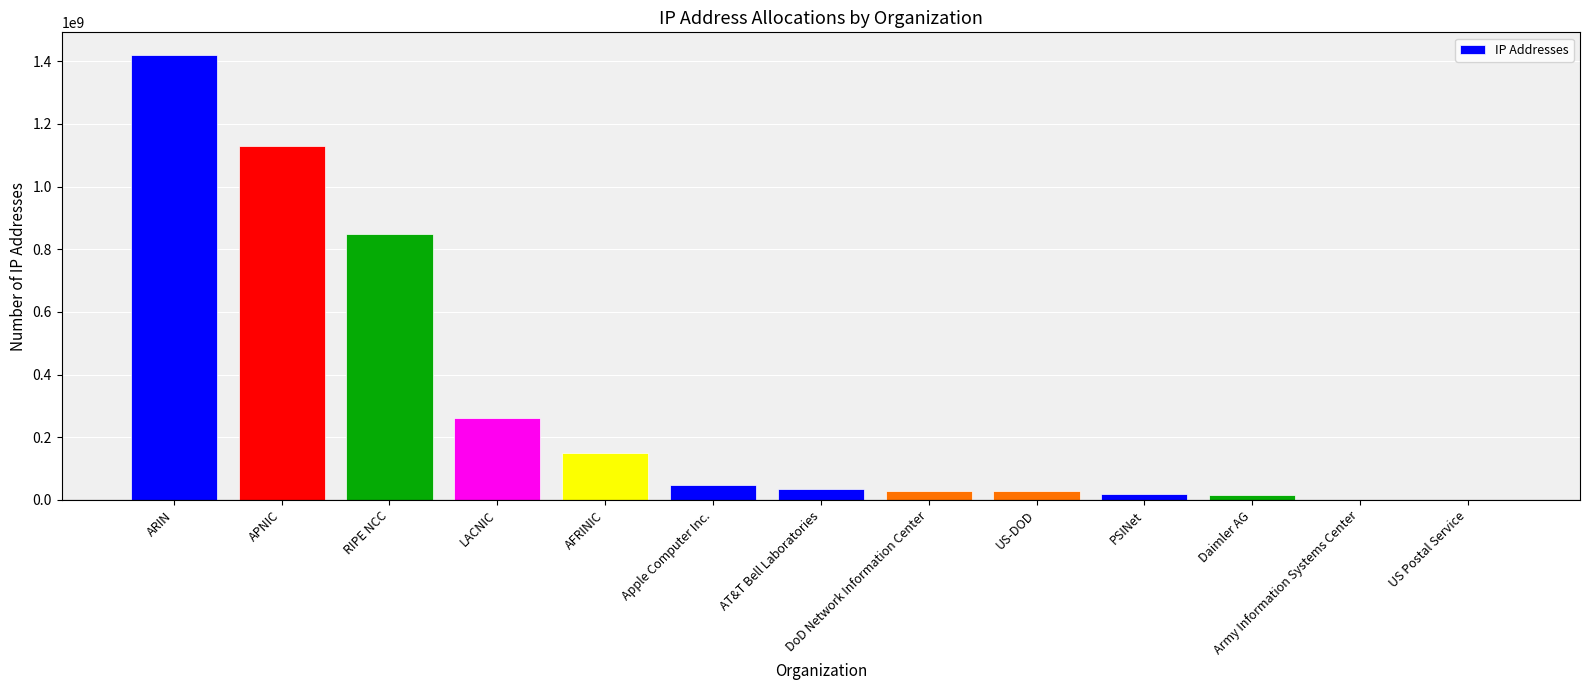

Which has a higher value, Apple Computer Inc. or Daimler AG?

Apple Computer Inc.